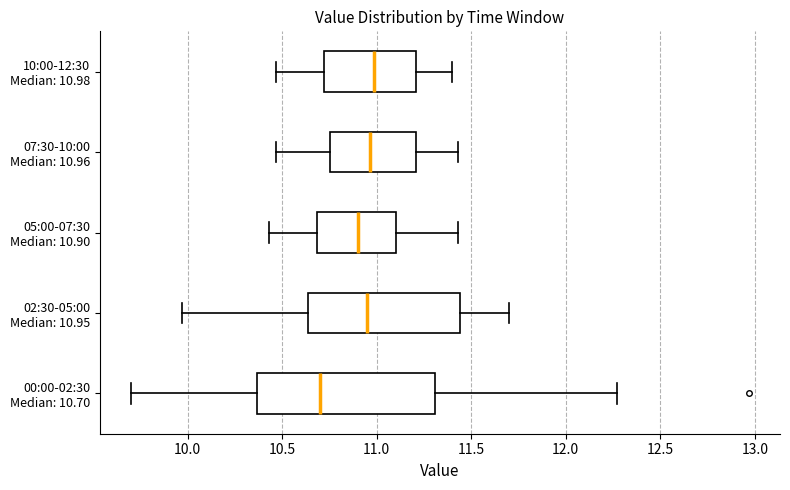

Reading bottom to top, transcribe this box plot: for each box, give where its median line is, the range the box spans, and where its two whiskers end, as read against the x-axis. The values are not printed on the chart, so give them approximately, as read against the axis.

00:00-02:30 Median: 10.70: median 10.70, box 10.35 to 11.30, whiskers 9.70 to 12.25
02:30-05:00 Median: 10.95: median 10.95, box 10.65 to 11.45, whiskers 9.95 to 11.70
05:00-07:30 Median: 10.90: median 10.90, box 10.70 to 11.10, whiskers 10.45 to 11.45
07:30-10:00 Median: 10.96: median 10.95, box 10.75 to 11.20, whiskers 10.45 to 11.45
10:00-12:30 Median: 10.98: median 11.00, box 10.70 to 11.20, whiskers 10.45 to 11.40